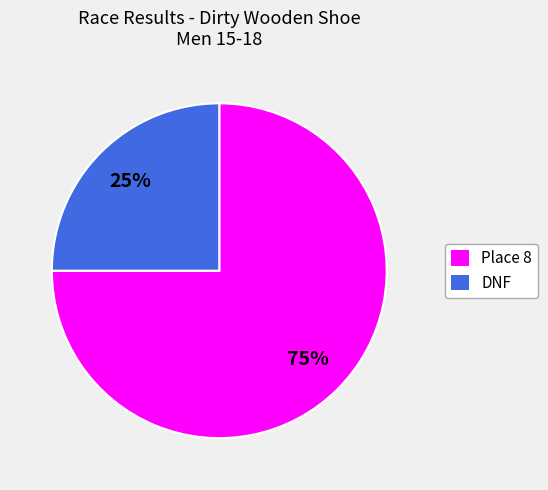

Combined, do DNF and Place 8 account for over 50%?

Yes